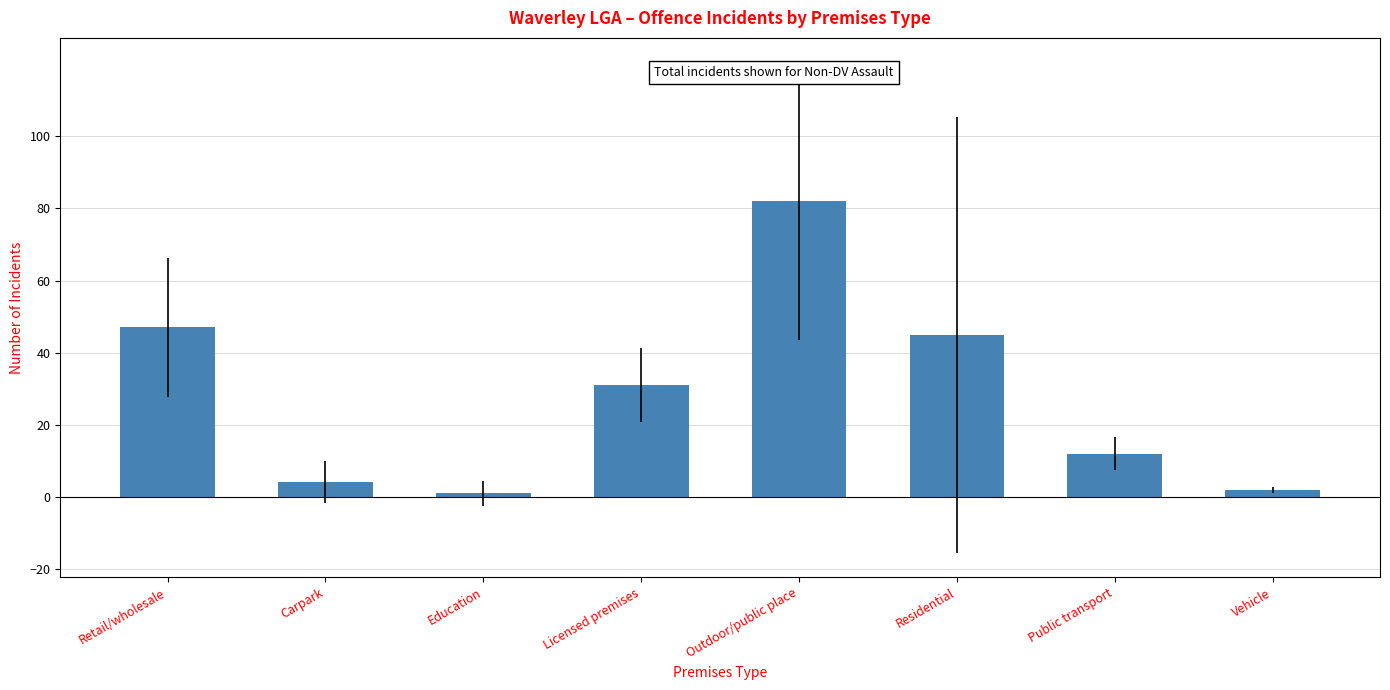

What is the value of the 7th bar from the left?

12